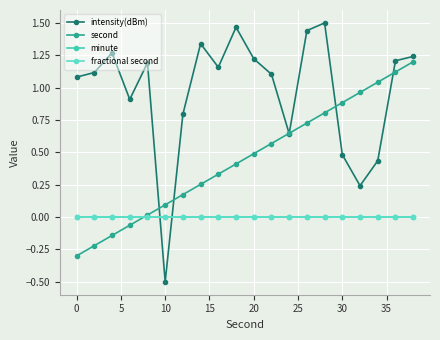

List the series in order of their peak value, highest first.

intensity(dBm), second, minute, fractional second